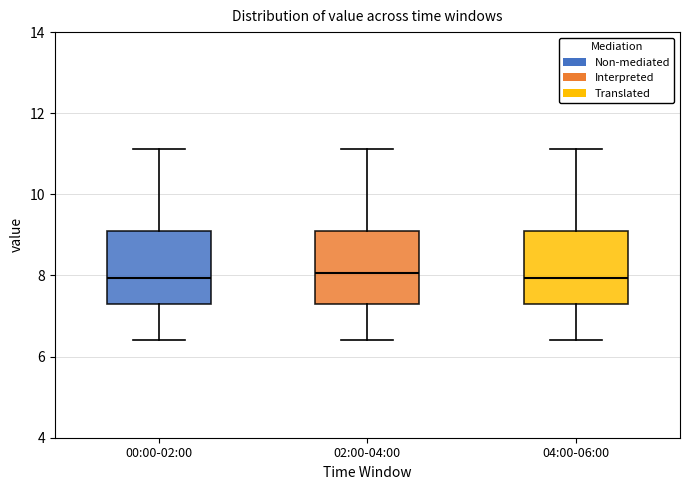

Where is the upper edge of the box for 00:00-02:00 on the y-axis? The values are not printed on the chart, so give them approximately, as read against the axis.

9.2